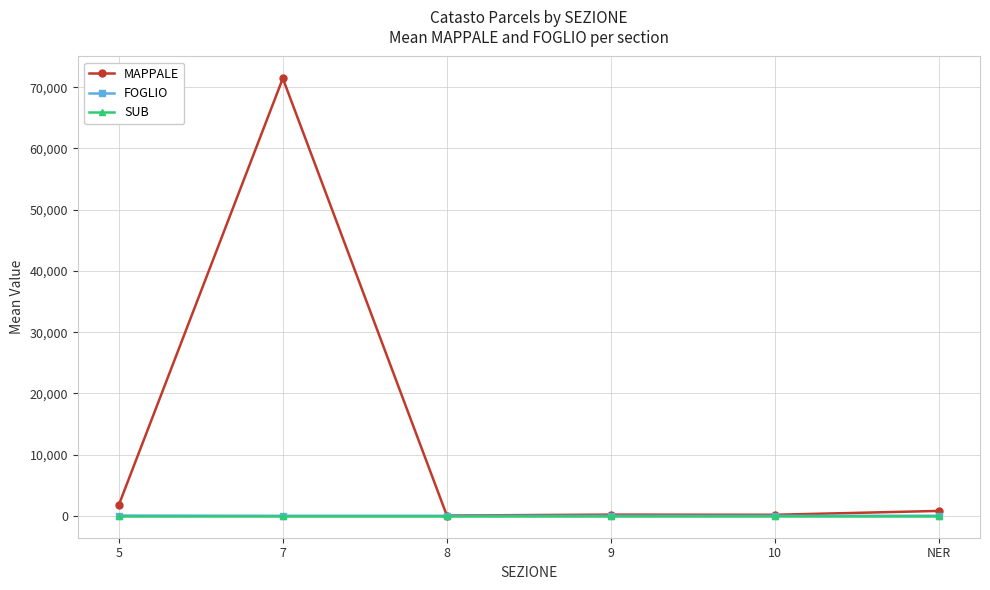

Which series has the widest spread of values?

MAPPALE